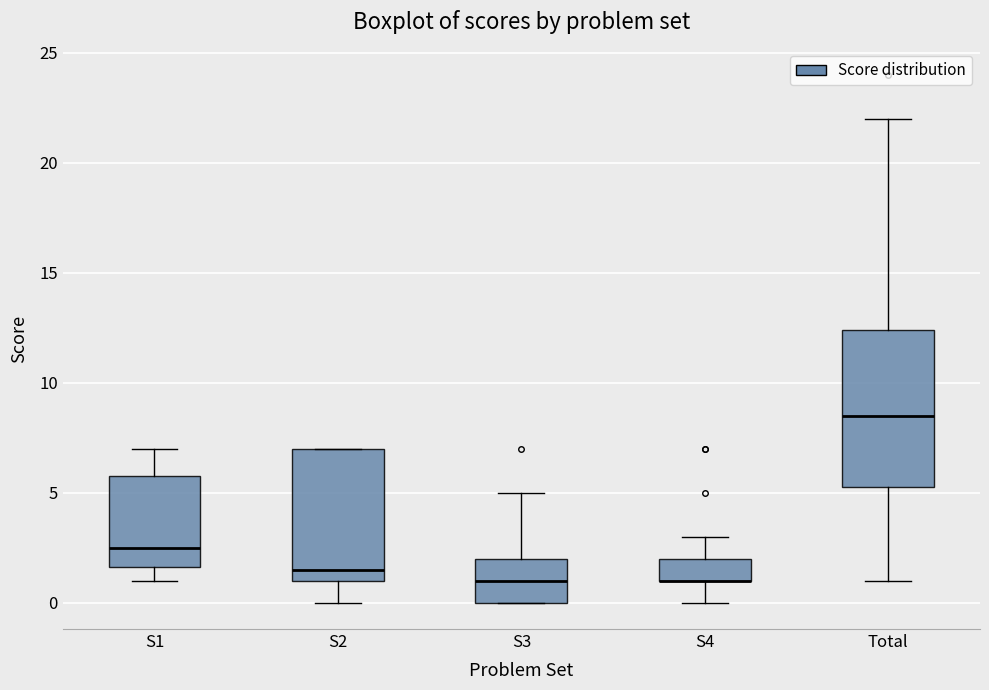

Where does the upper whisker of the box for S4 end on the y-axis? The values are not printed on the chart, so give them approximately, as read against the axis.

3.0